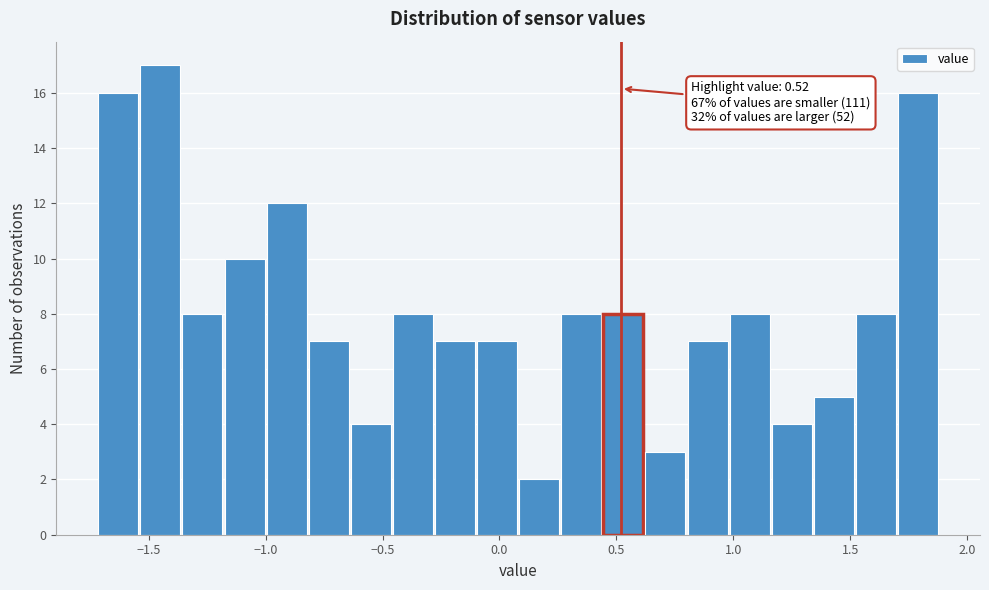

Read against the x-axis, roughly where is the centre of the tallest bar?

-1.45